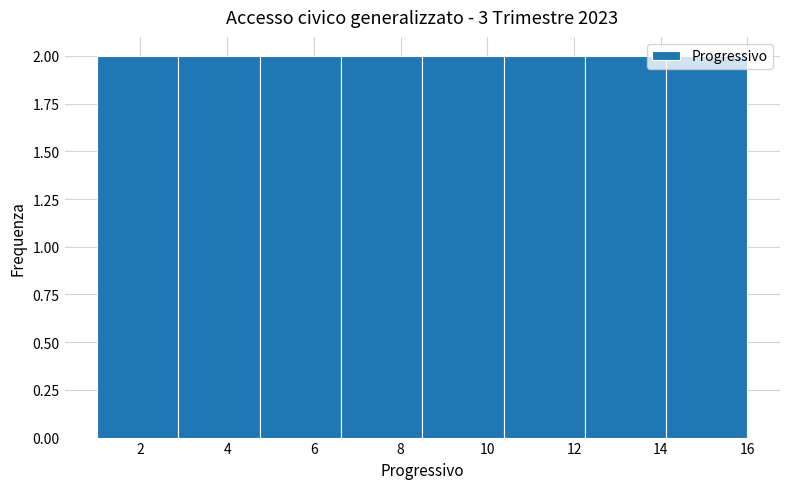

Reading left to right, transcribe this chart: for each bar, give the range it covers on the x-axis and its height. Neither the bar edges nor the heights are printed on the chart, so give them approximately, as read against the axes.

1.0 to 2.8: 2
2.8 to 4.8: 2
4.8 to 6.6: 2
6.6 to 8.6: 2
8.6 to 10.4: 2
10.4 to 12.2: 2
12.2 to 14.2: 2
14.2 to 16.0: 2